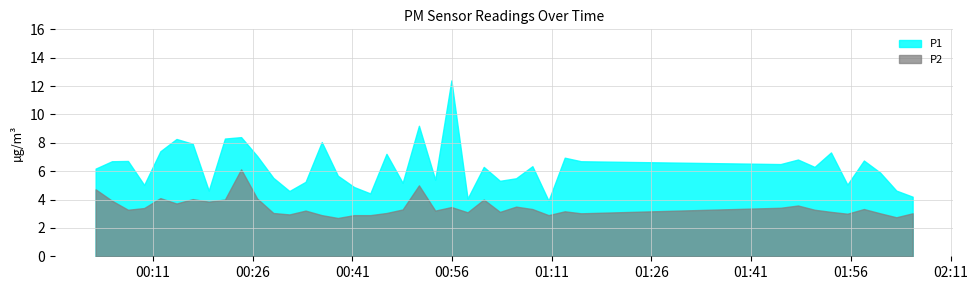

How many values in the P1 series are below 6?

18